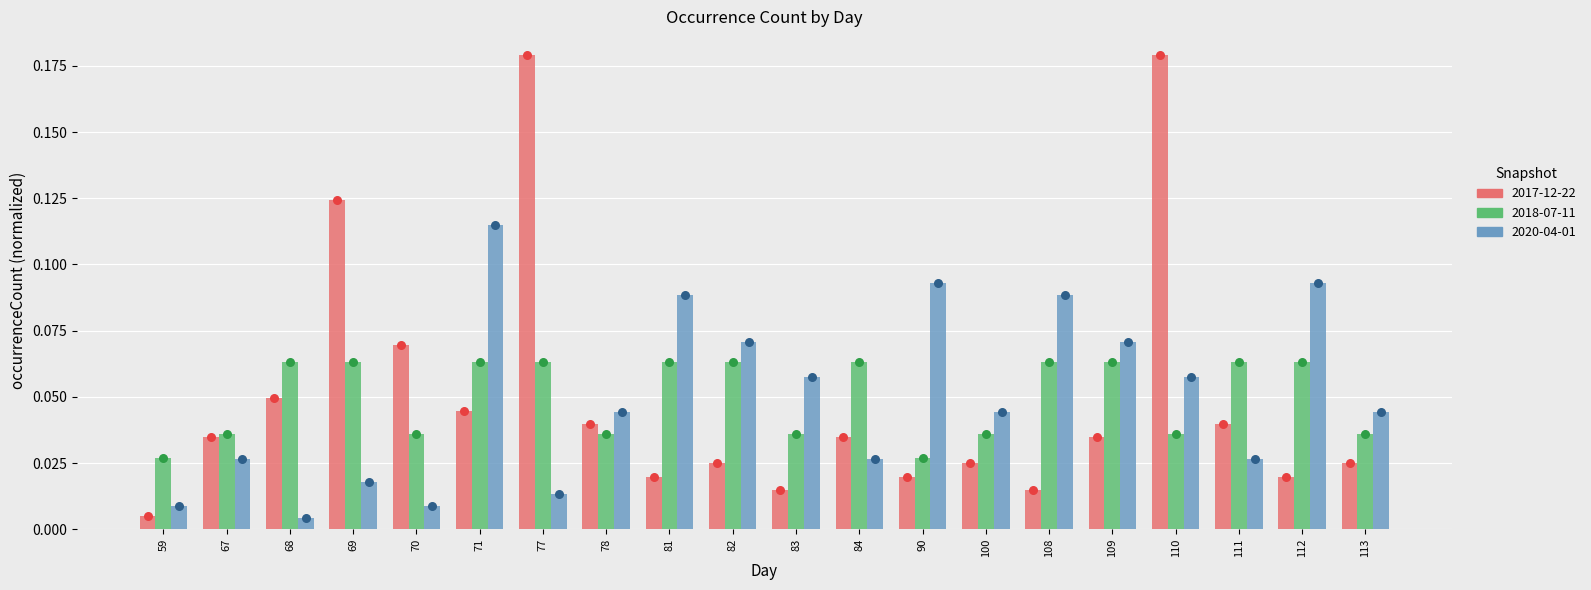

At how many categories does at least one series exceed 0?

20